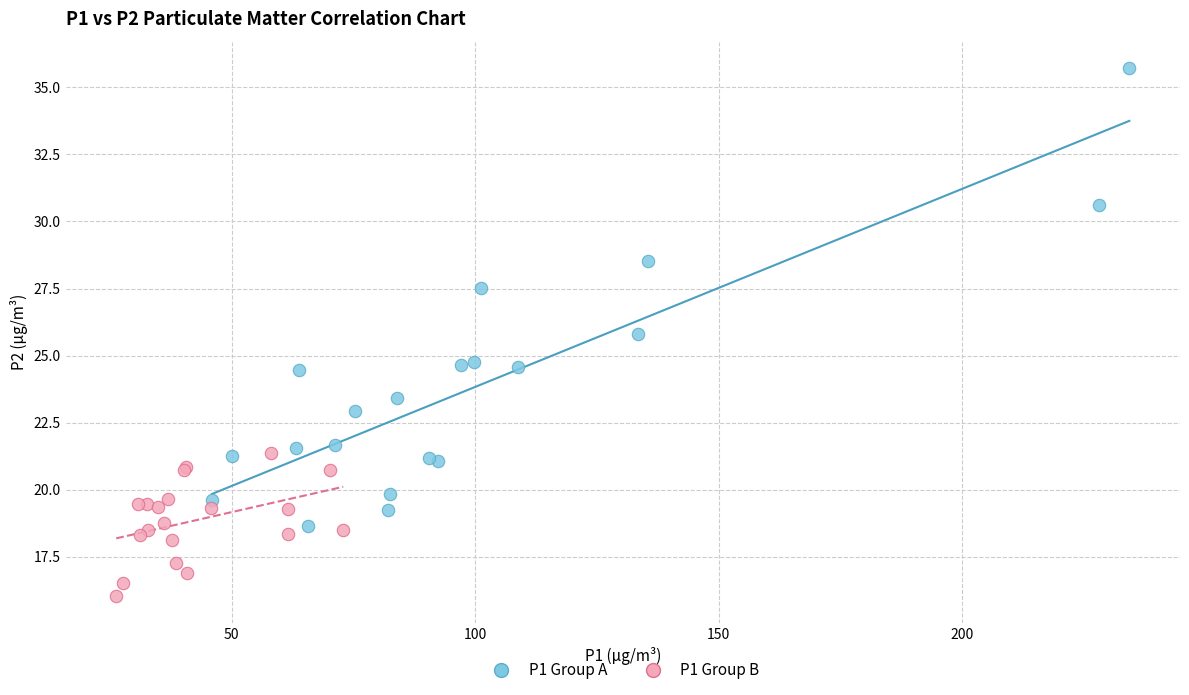

Which series reaches the maximum Y coordinate?

P1 Group A